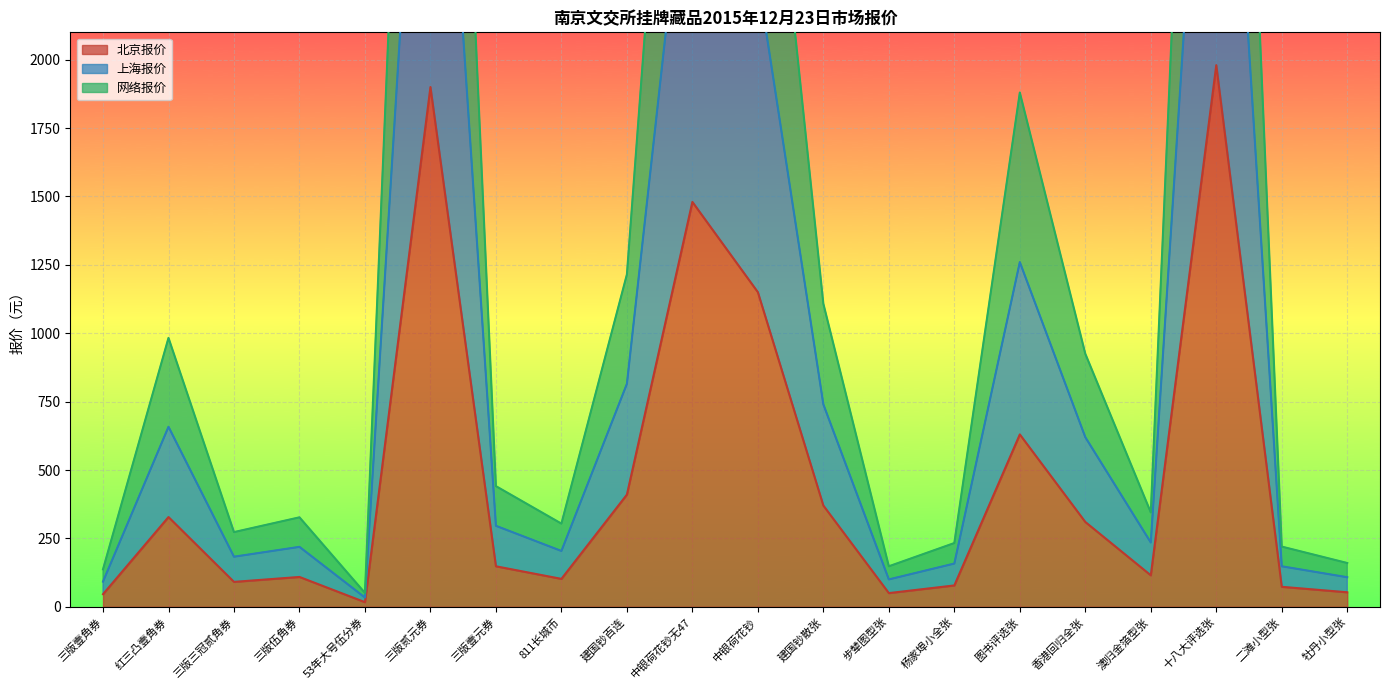

True or false: 北京报价 and 上海报价 cross at least once.

False